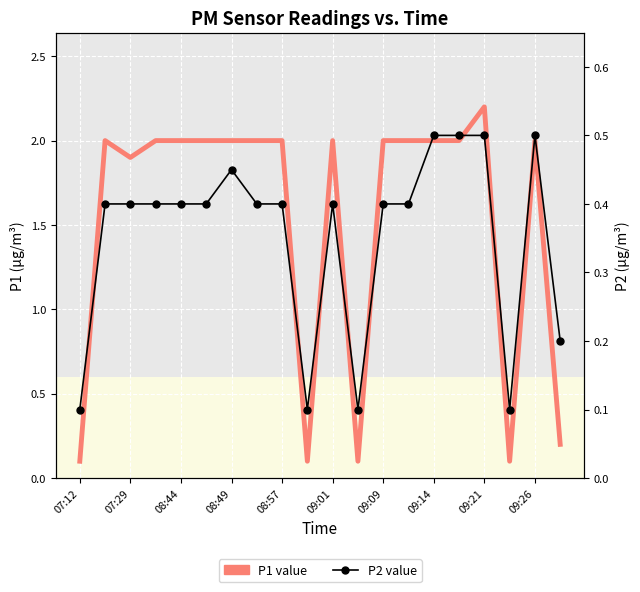

How many categories are shown in the chart?

20